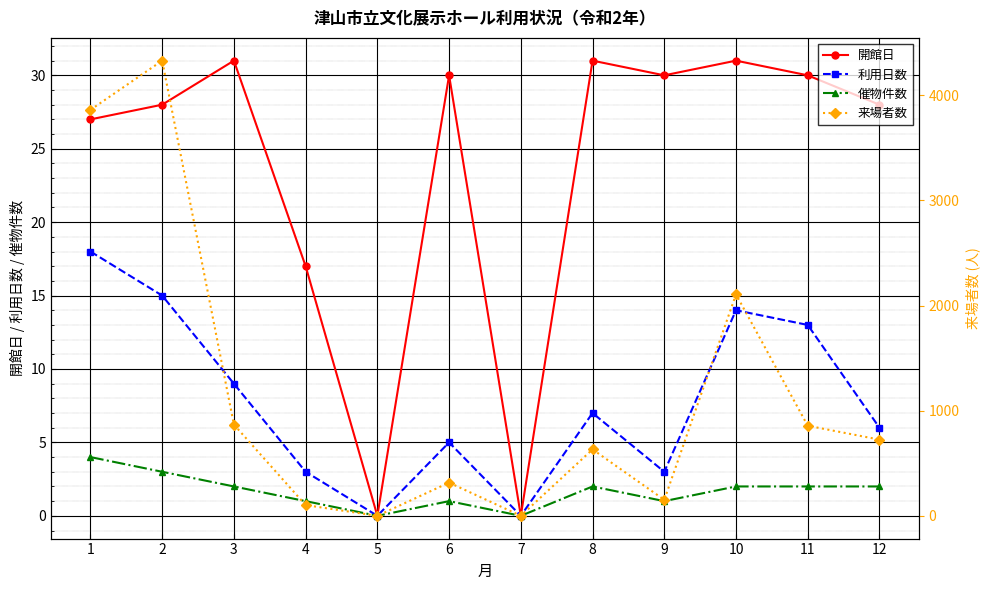

Reading left to right, extract all data points from this chart.

開館日: 1=27	2=28	3=31	4=17	5=0	6=30	7=0	8=31	9=30	10=31	11=30	12=28
利用日数: 1=18	2=15	3=9	4=3	5=0	6=5	7=0	8=7	9=3	10=14	11=13	12=6
催物件数: 1=4	2=3	3=2	4=1	5=0	6=1	7=0	8=2	9=1	10=2	11=2	12=2
来場者数: 1=3862	2=4330	3=868	4=102	5=0	6=316	7=0	8=632	9=152	10=2107	11=857	12=725